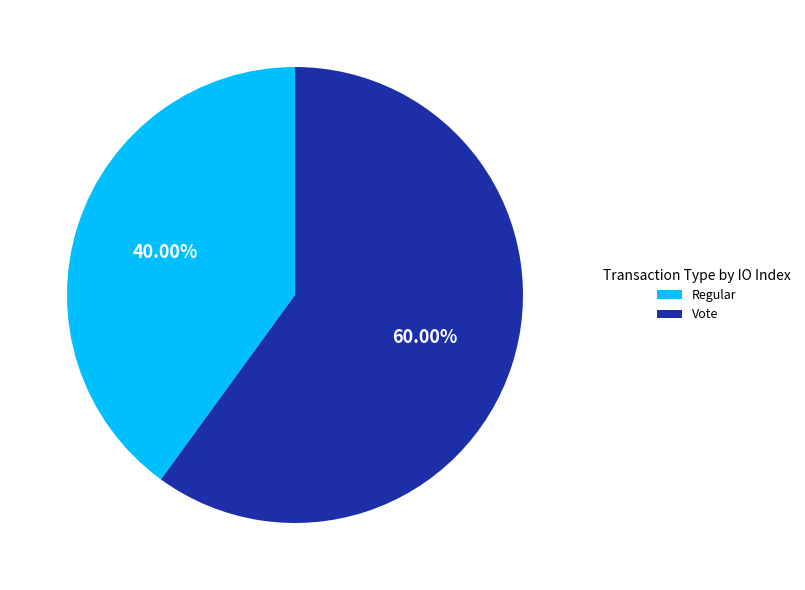

Is the sum of Vote and Regular greater than half?

Yes